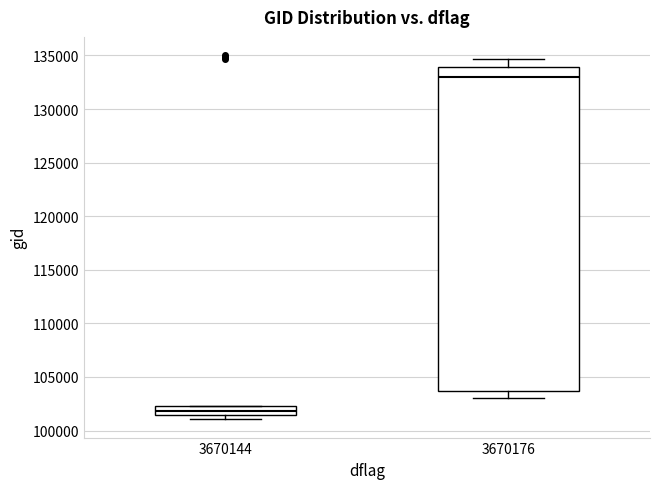

Which box is the tallest, from its lower edge to its upper edge?

3670176